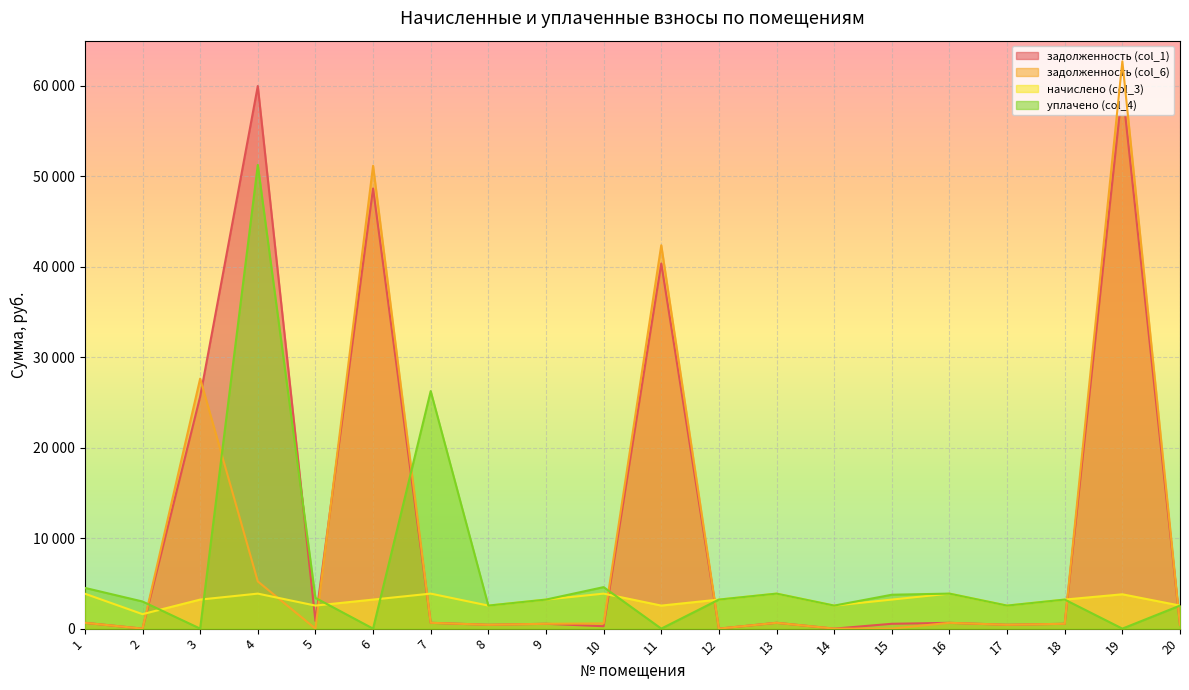

The value of уплачено (col_4) at 19 is -16275.9. True or false?

False